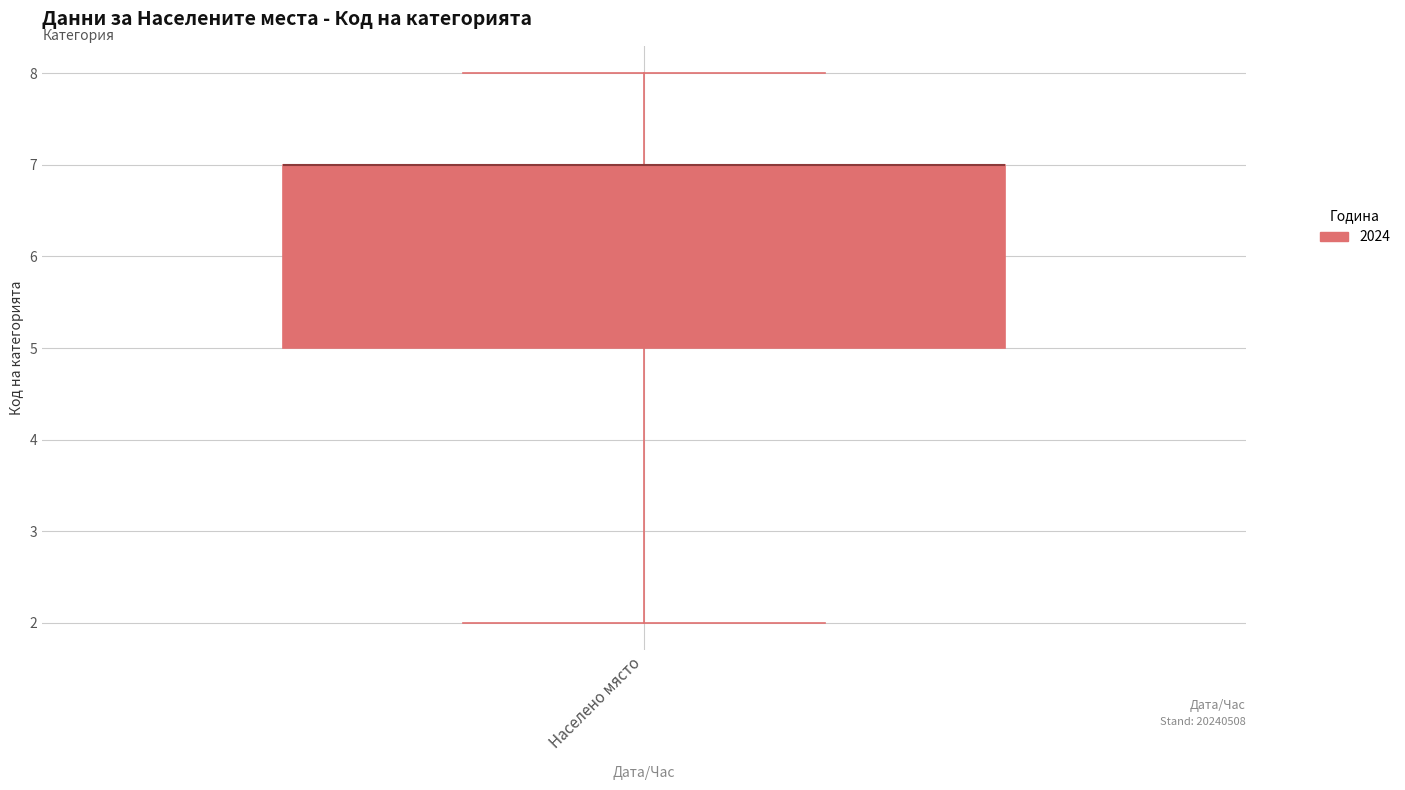

Where does the lower whisker of the box for Населено място end on the y-axis? The values are not printed on the chart, so give them approximately, as read against the axis.

2